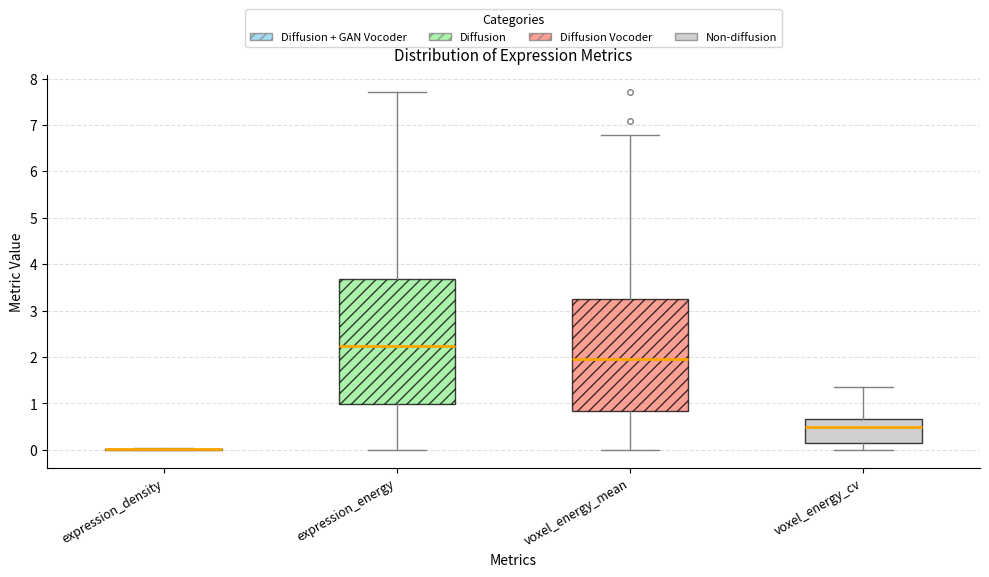

Where is the lower edge of the box for voxel_energy_mean on the y-axis? The values are not printed on the chart, so give them approximately, as read against the axis.

0.8